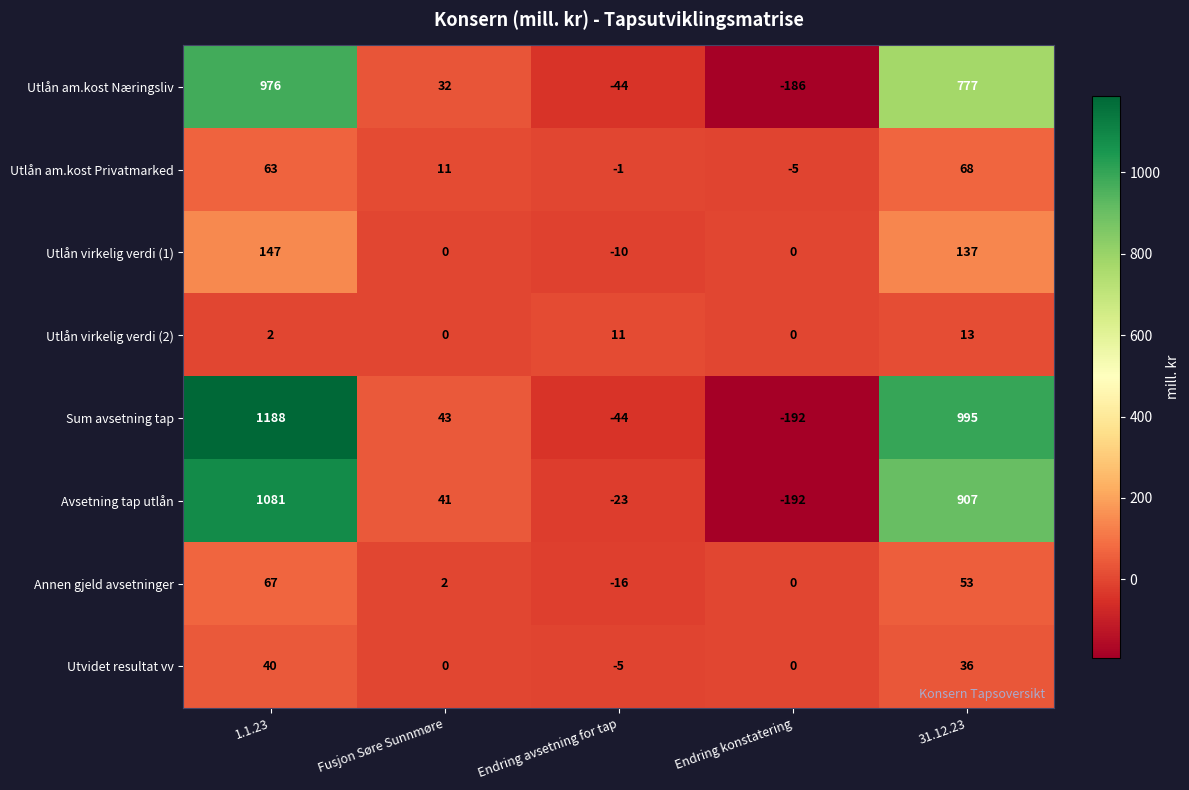

List the labels in order of Sum avsetning tap value, smallest first.

Endring konstatering, Endring avsetning for tap, Fusjon Søre Sunnmøre, 31.12.23, 1.1.23